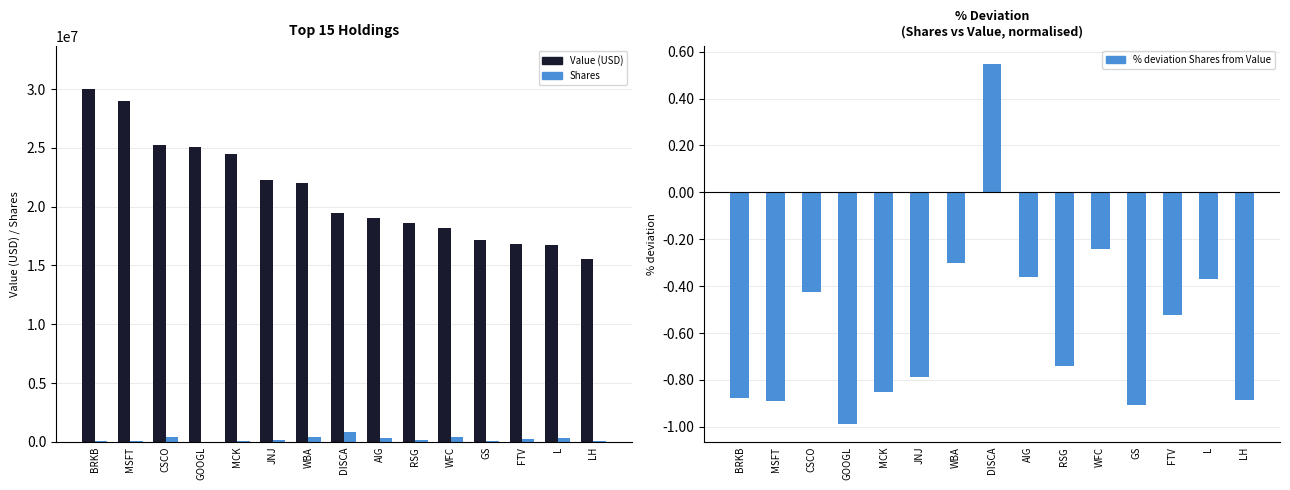

Reading left to right, extract all data points from this chart.

Value (USD): 30044000.0	28942000.0	25264000.0	25054000.0	24467000.0	22287000.0	22013000.0	19419000.0	19009000.0	18602000.0	18186000.0	17149000.0	16817000.0	16765000.0	15574000.0
Shares: 100480.0	86056.0	398669.0	8648.0	98432.0	130279.0	422034.0	824929.0	334315.0	133395.0	379031.0	44829.0	220431.0	290252.0	49564.0
% deviation Shares from Value: -0.9	-0.9	-0.4	-1.0	-0.9	-0.8	-0.3	0.5	-0.4	-0.7	-0.2	-0.9	-0.5	-0.4	-0.9